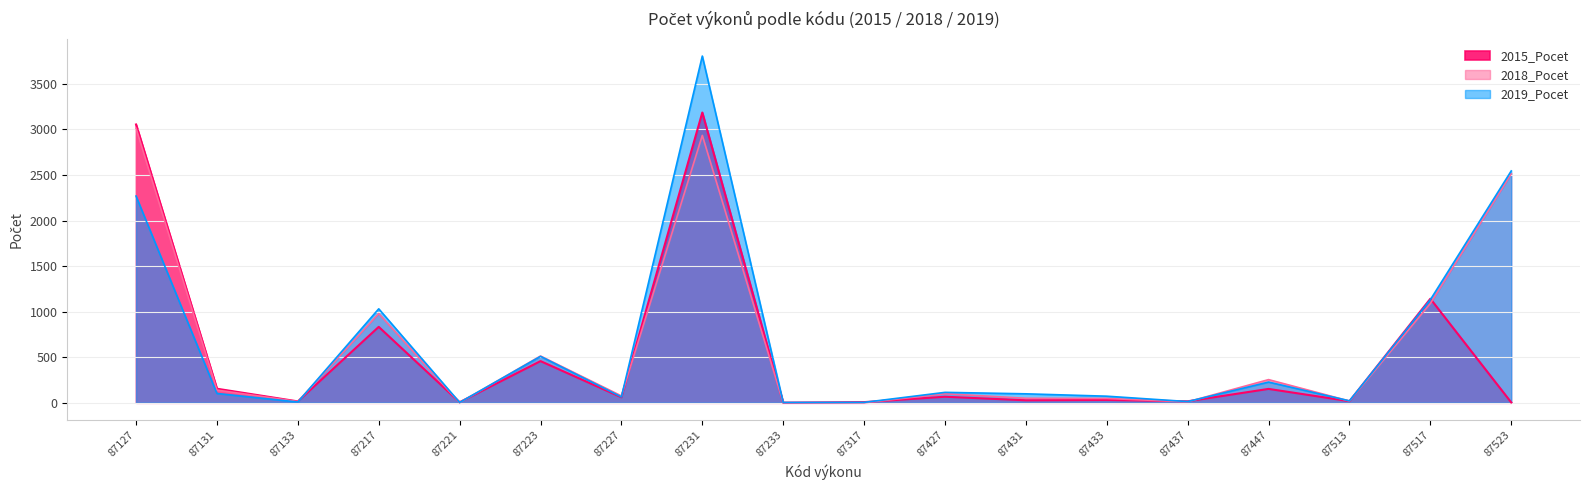

True or false: 2019_Pocet has more than 2 interior local peaks.

True